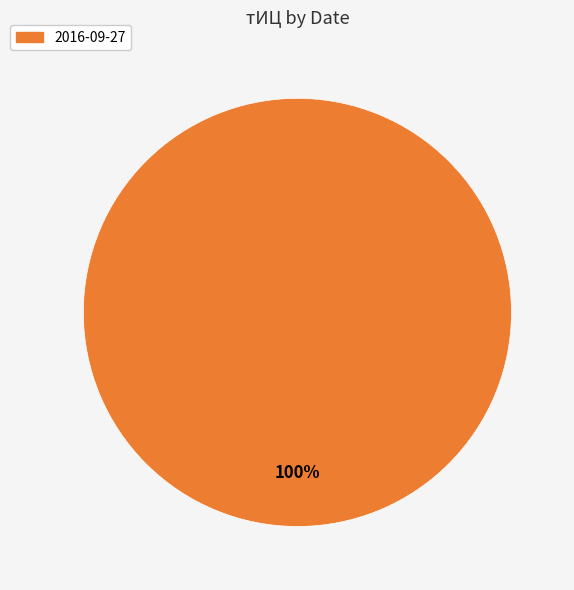

Rank the categories by value from lowest to highest.

2016-09-27